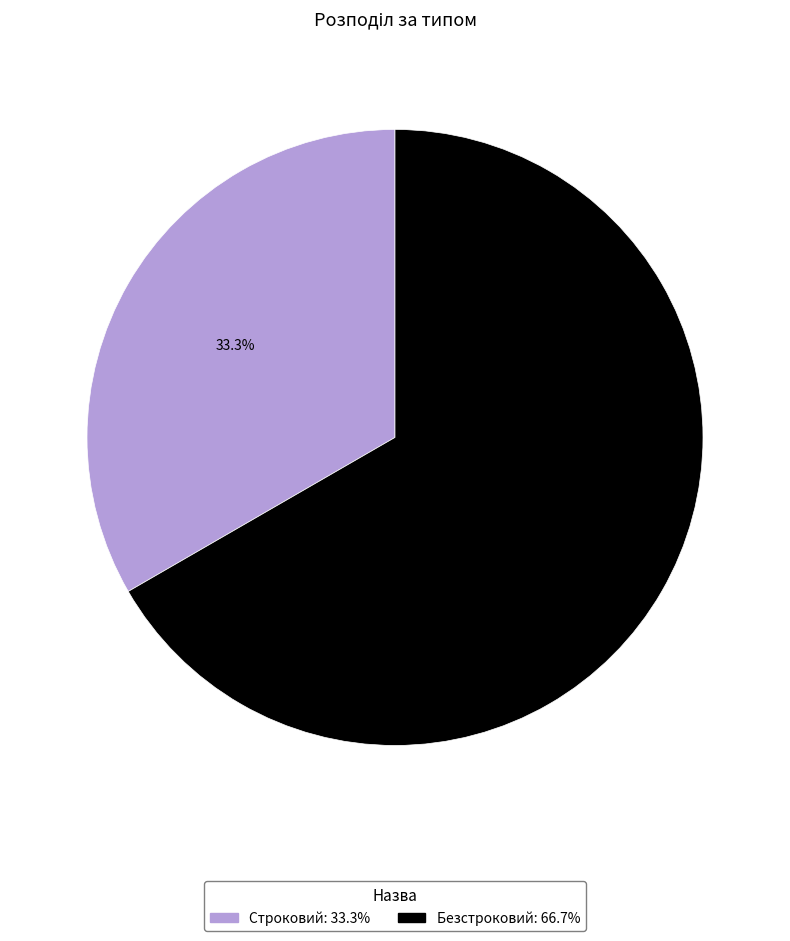

What percentage is the Строковий slice, to the nearest percent?

33%